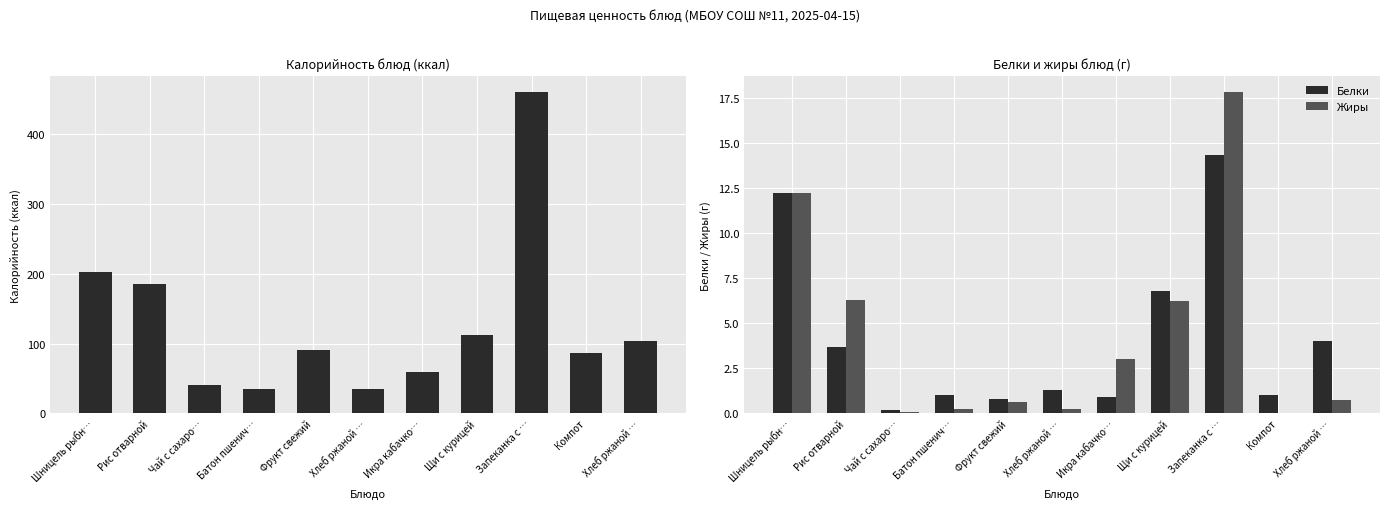

What is the maximum value for Белки?

14.3